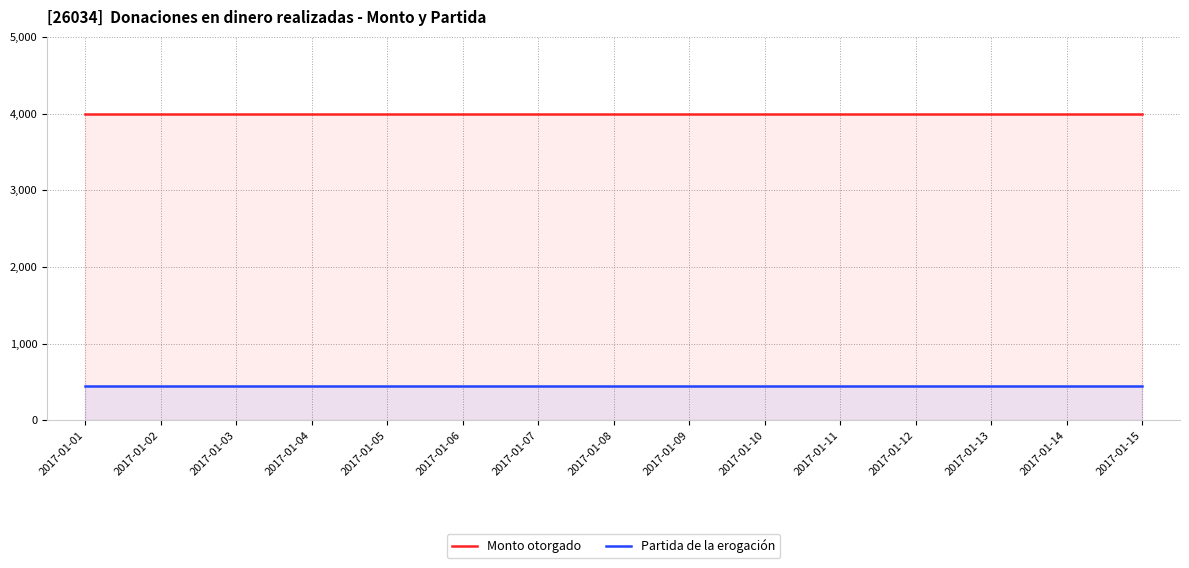

At which category is the sum across all series the highest?

2017-01-01